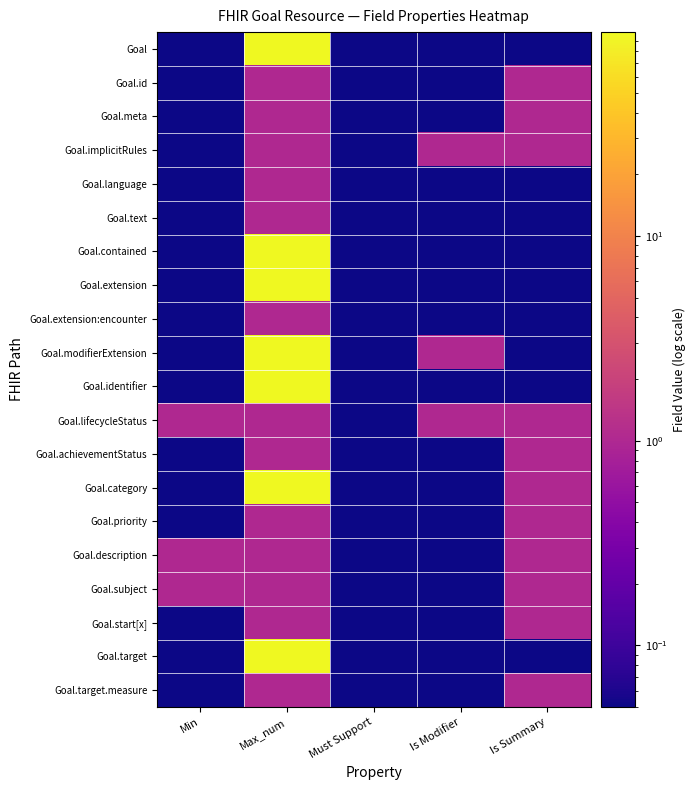

At how many categories does at least one series exceed 11?

1